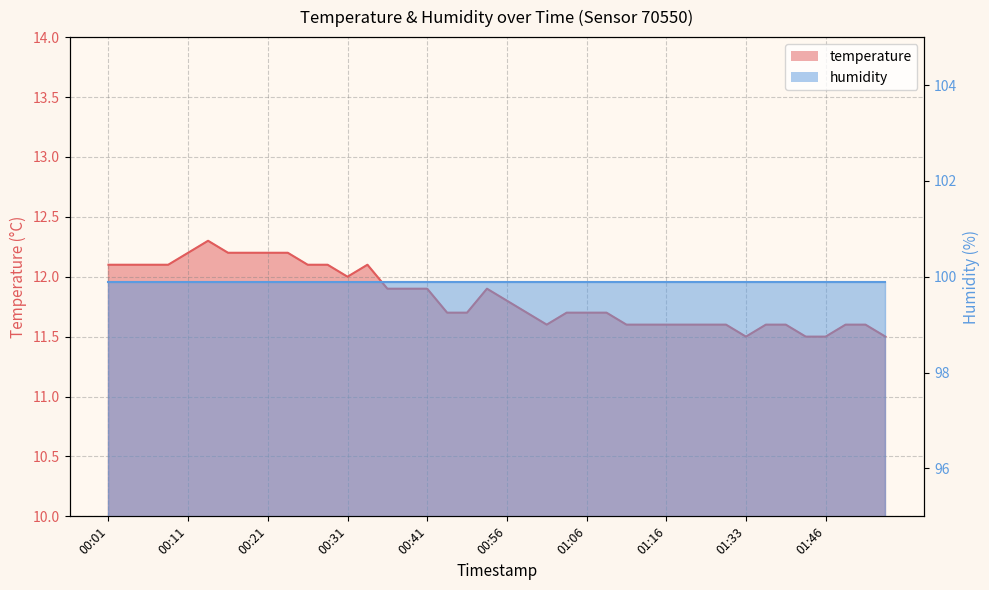

What position from the left is 00:26?

11